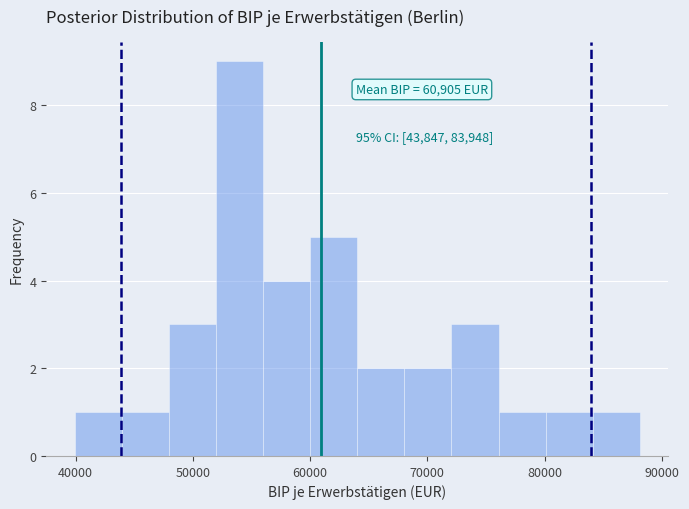

Which range on the x-axis has the tallest bar?

52000 to 56000